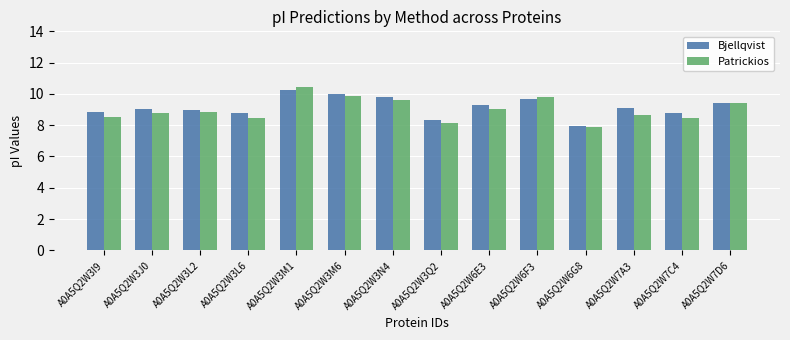

What is the total value across all series at A0A5Q2W3L2?

17.8